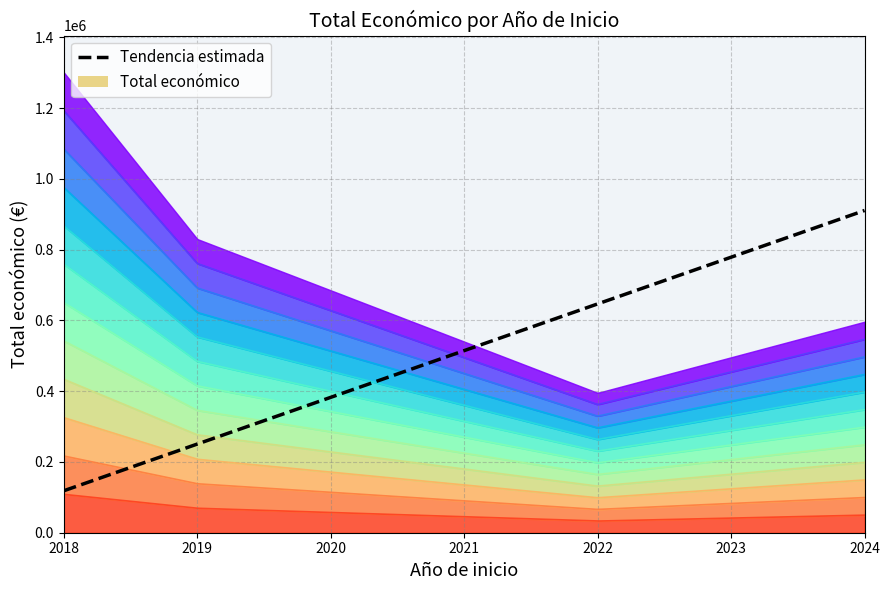

What is the minimum value shown in the chart?

7960